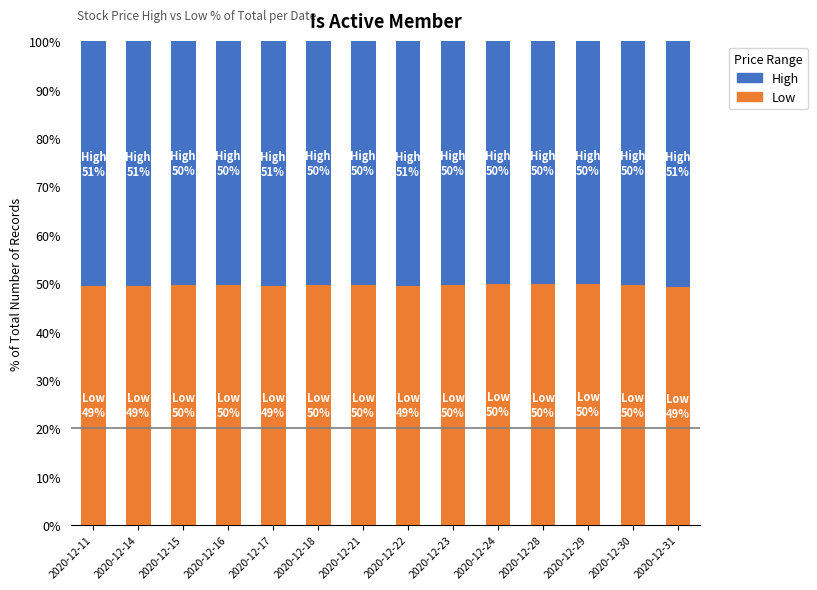

What is the total value across all series at 2020-12-18?

100.0